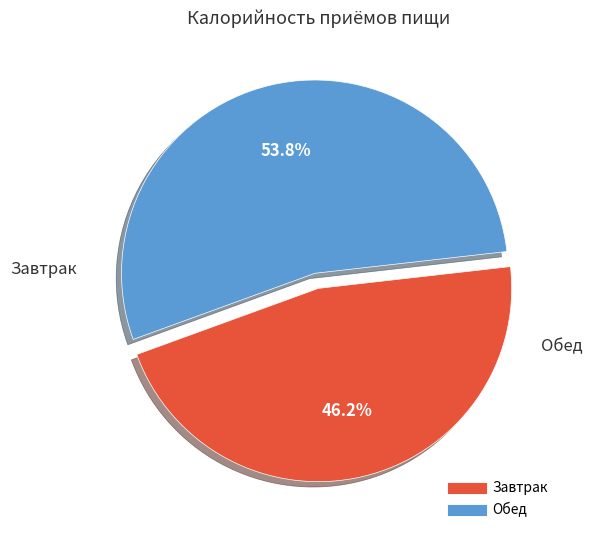

The Обед slice represents 54% of the pie. True or false?

True